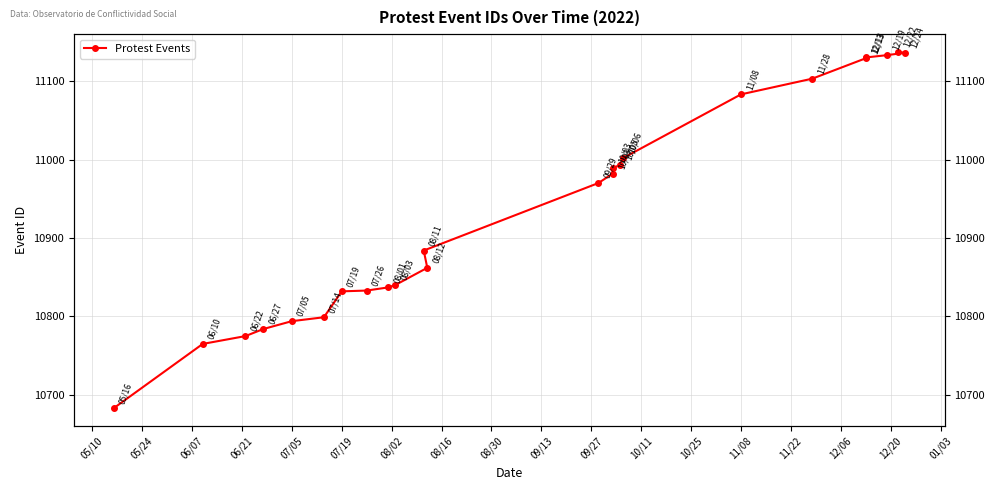

How many distinct data groups are displayed?

1